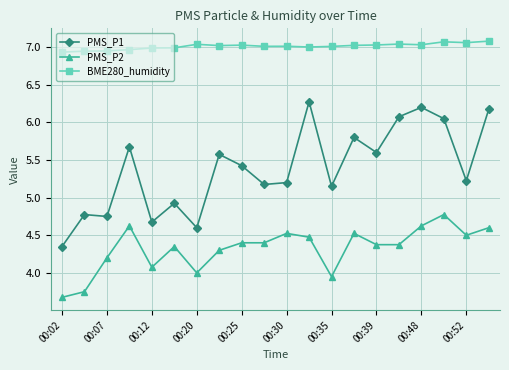

What is the difference between the maximum and minimum values in the PMS_P2 series?

1.1